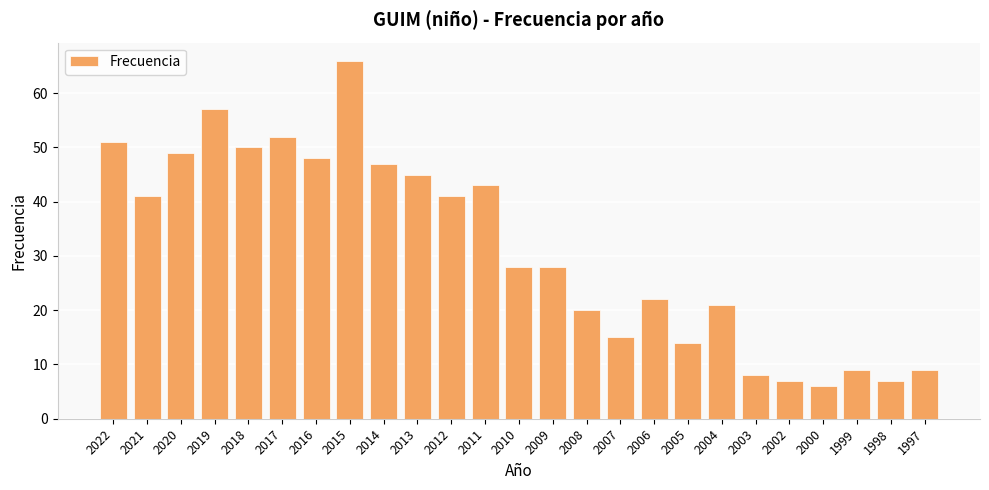

Are the bars grouped side by side (vs. stacked)?

No